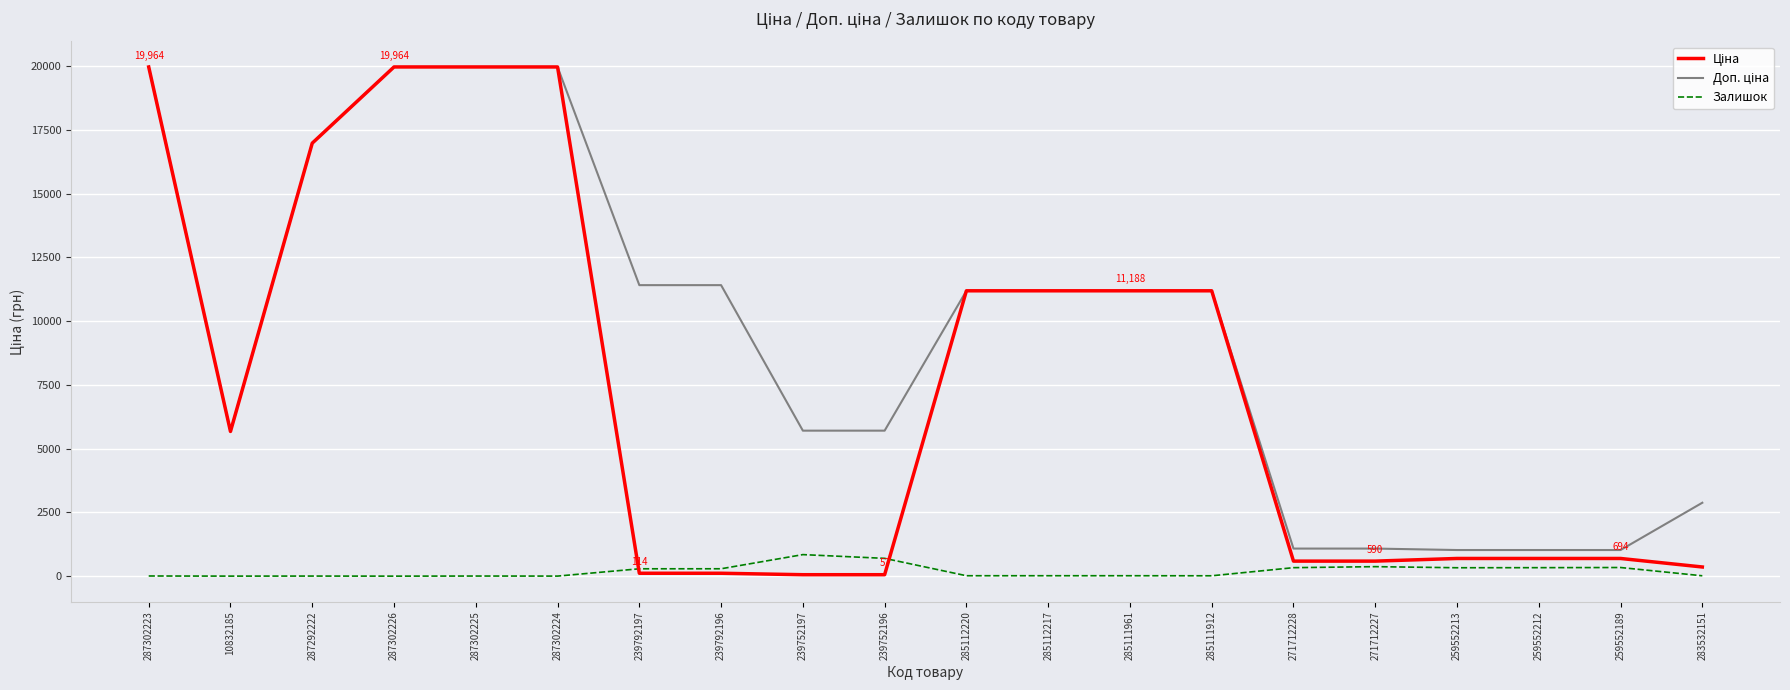

What is the maximum value shown in the chart?

19964.2